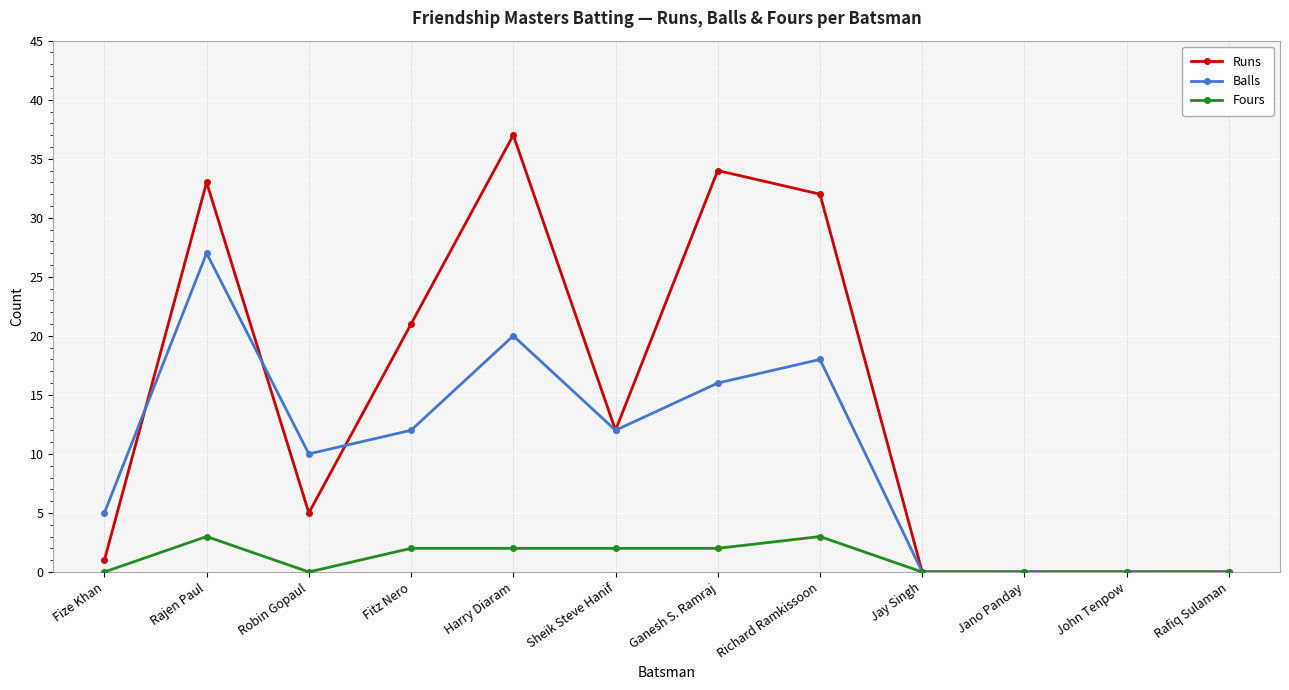

Between which two adjacent categories do Runs and Balls first intersect?

Fize Khan and Rajen Paul